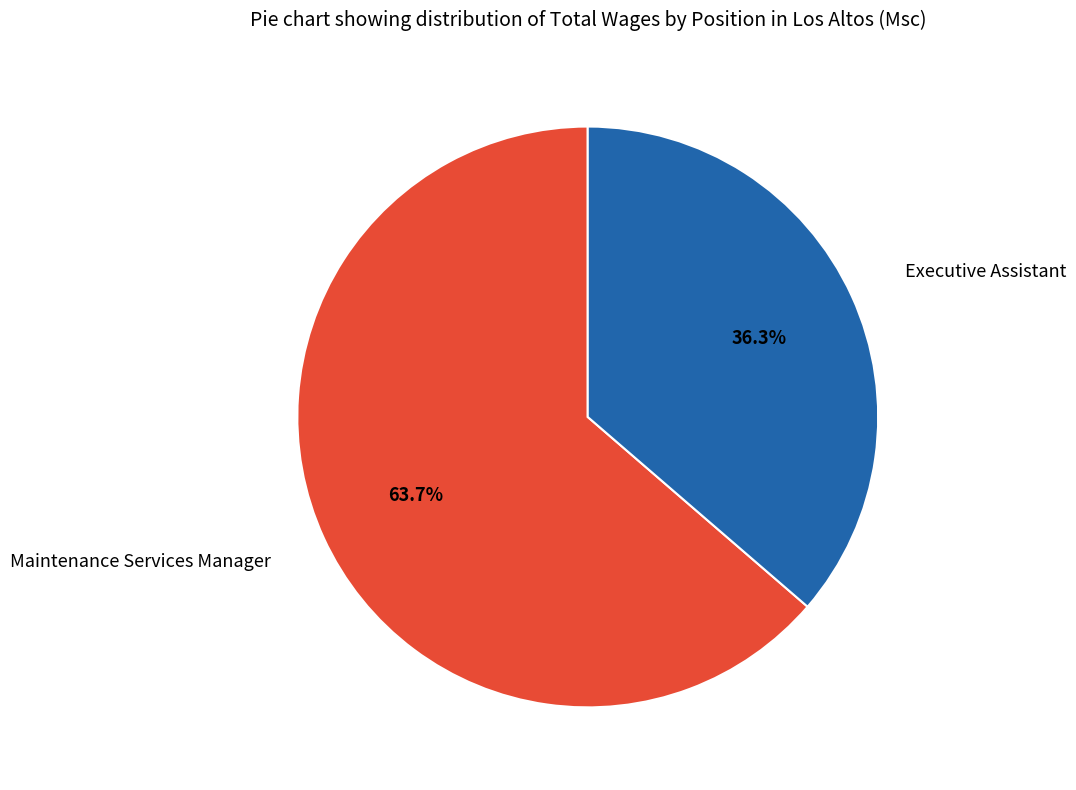

What is the largest slice in the pie chart?

Maintenance Services Manager